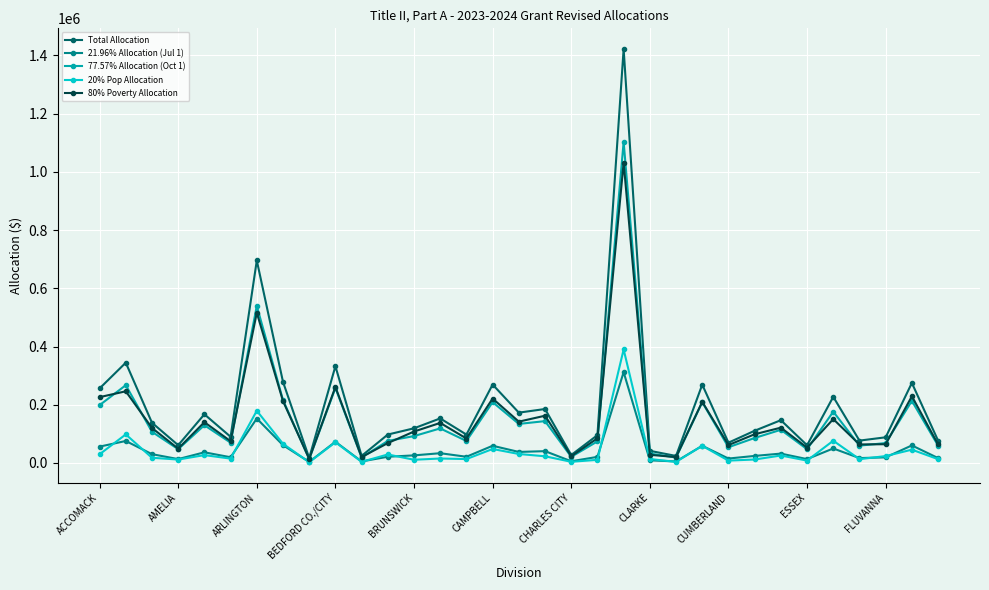

What is the minimum value for Total Allocation?

17121.4